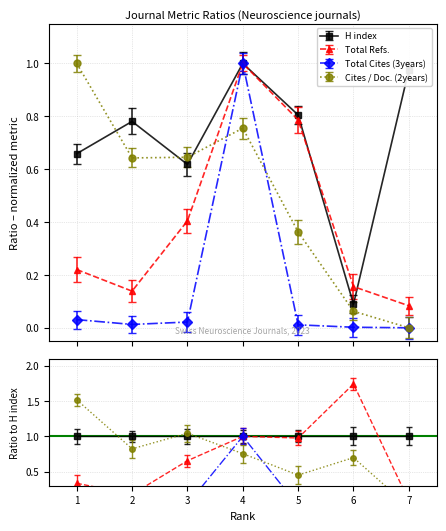

True or false: Total Refs. and Total Cites (3years) intersect in this chart.

False